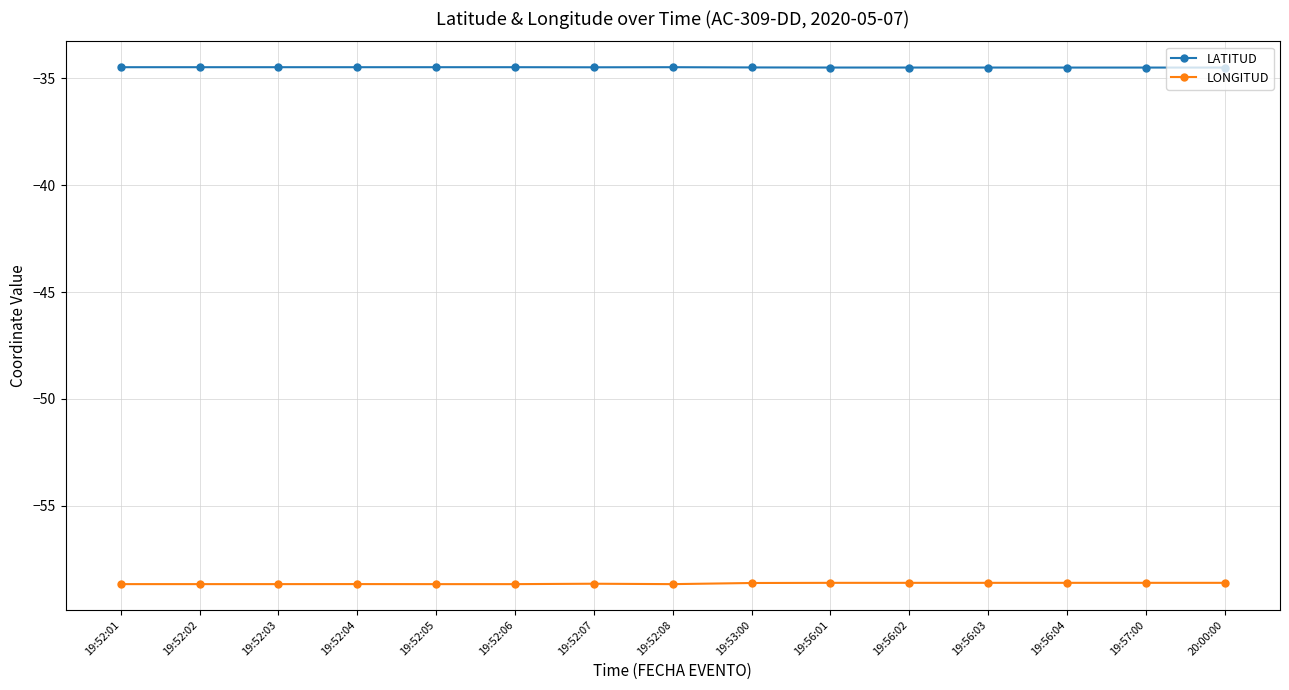

Does the chart have visible grid lines?

Yes